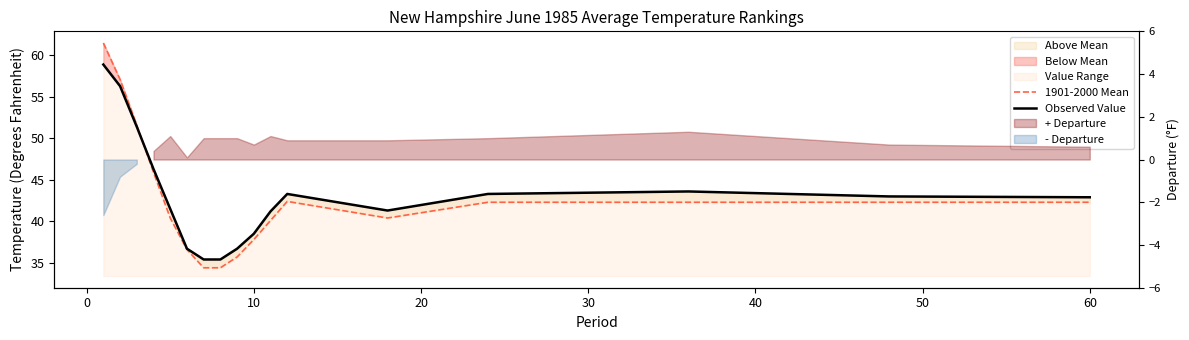

Does the chart display data point markers on the line(s)?

No